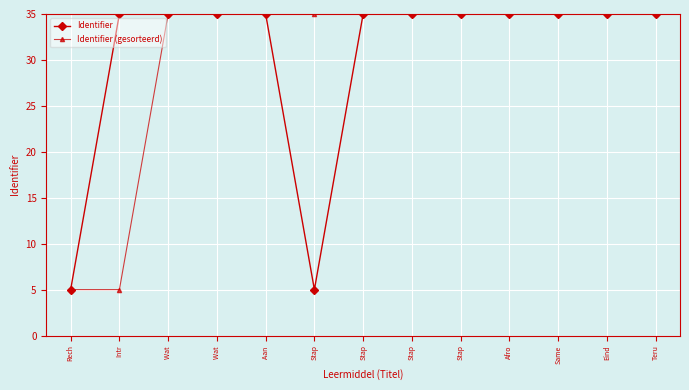

What is the label of the 3rd point from the right?

Same